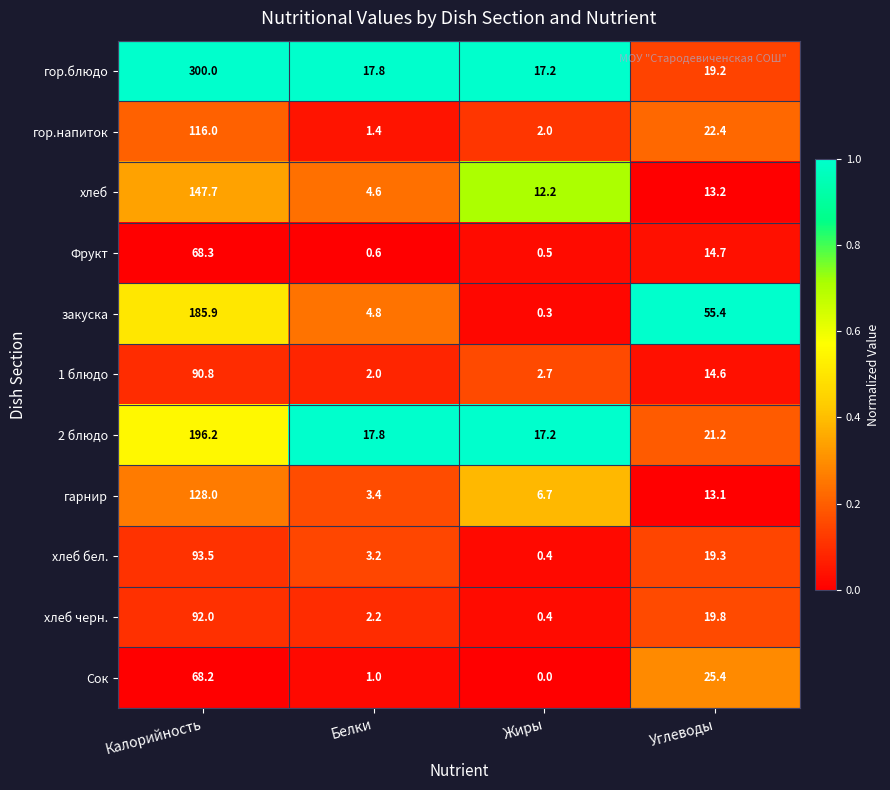

How many distinct data groups are displayed?

11